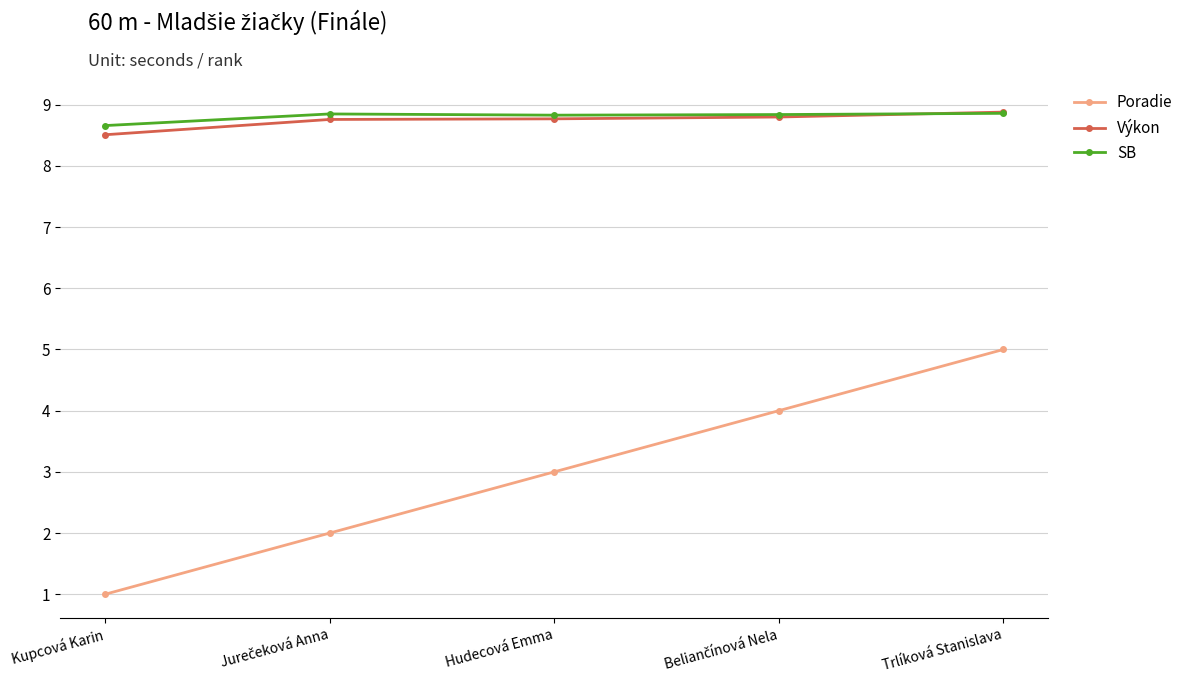

At which label does Poradie reach its minimum?

Kupcová Karin